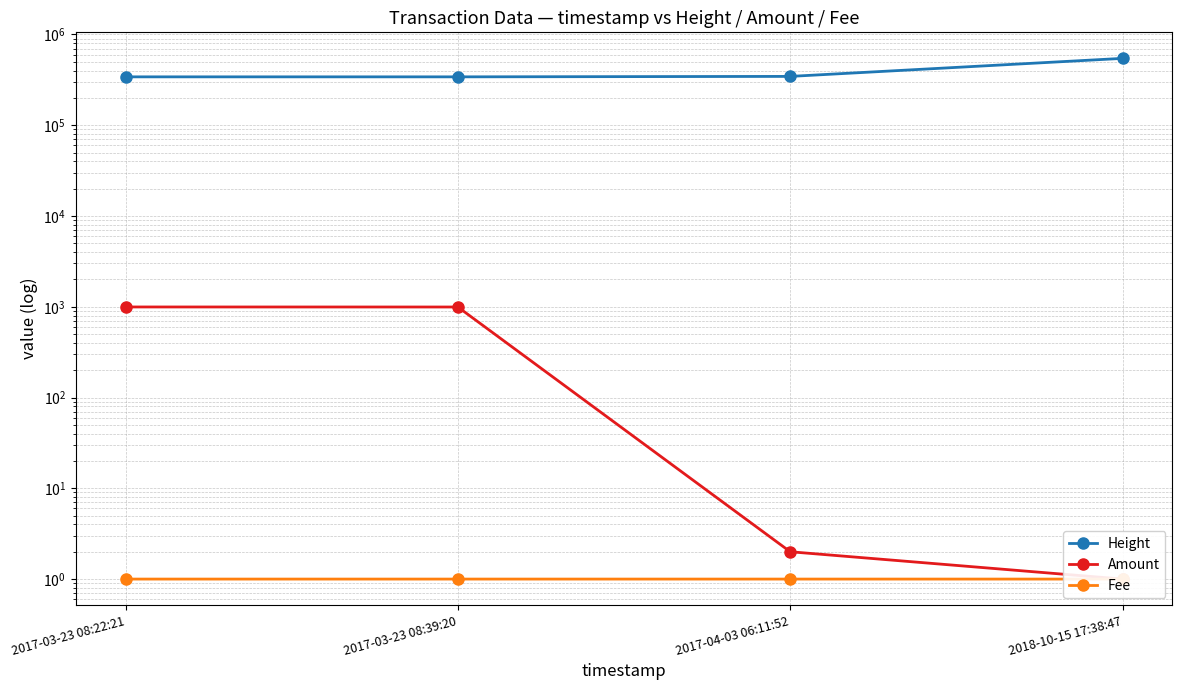

True or false: Amount and Fee intersect in this chart.

False